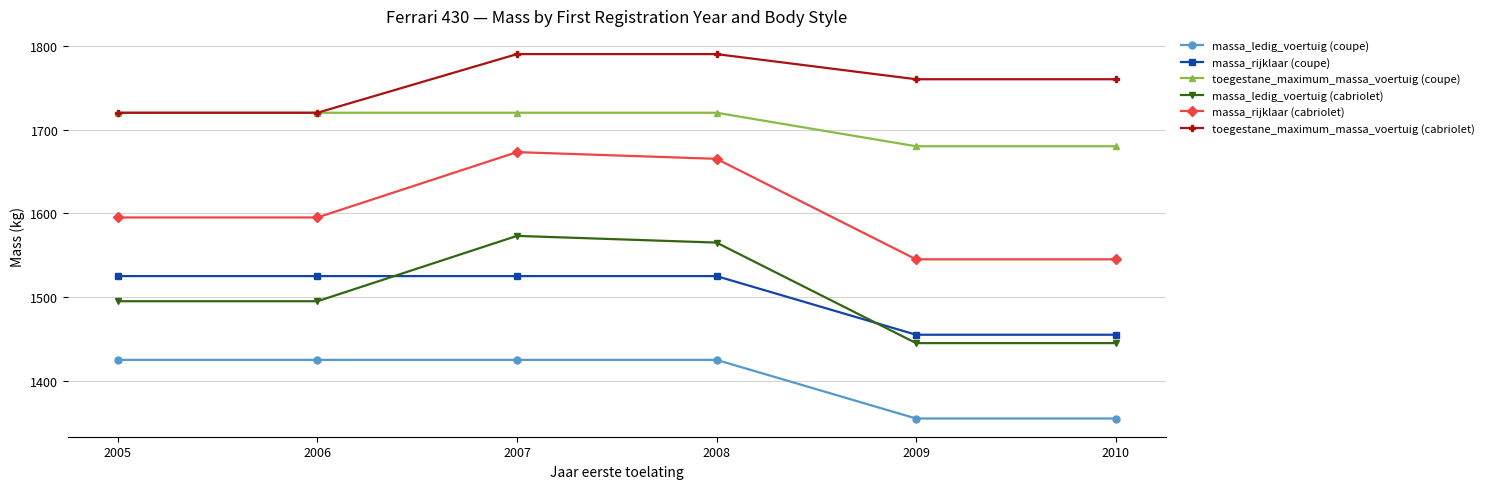

Count the number of categories in the chart.

6